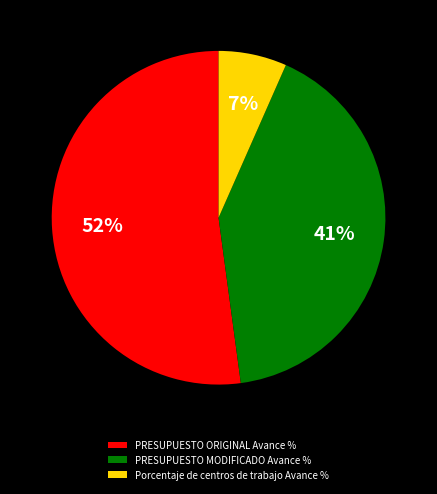

What percentage is the PRESUPUESTO ORIGINAL Avance % slice, to the nearest percent?

52%